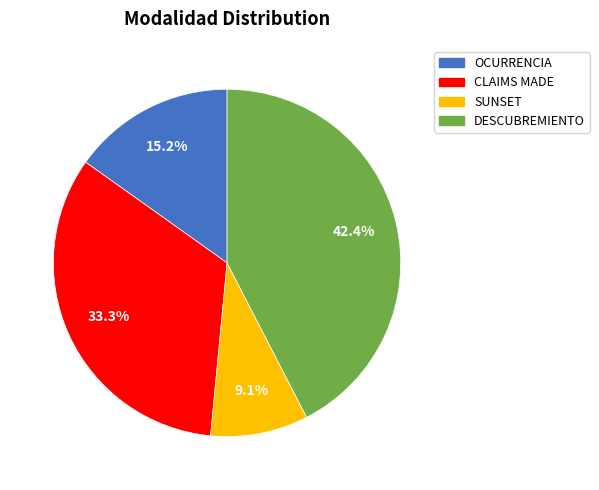

The OCURRENCIA slice represents 15% of the pie. True or false?

True